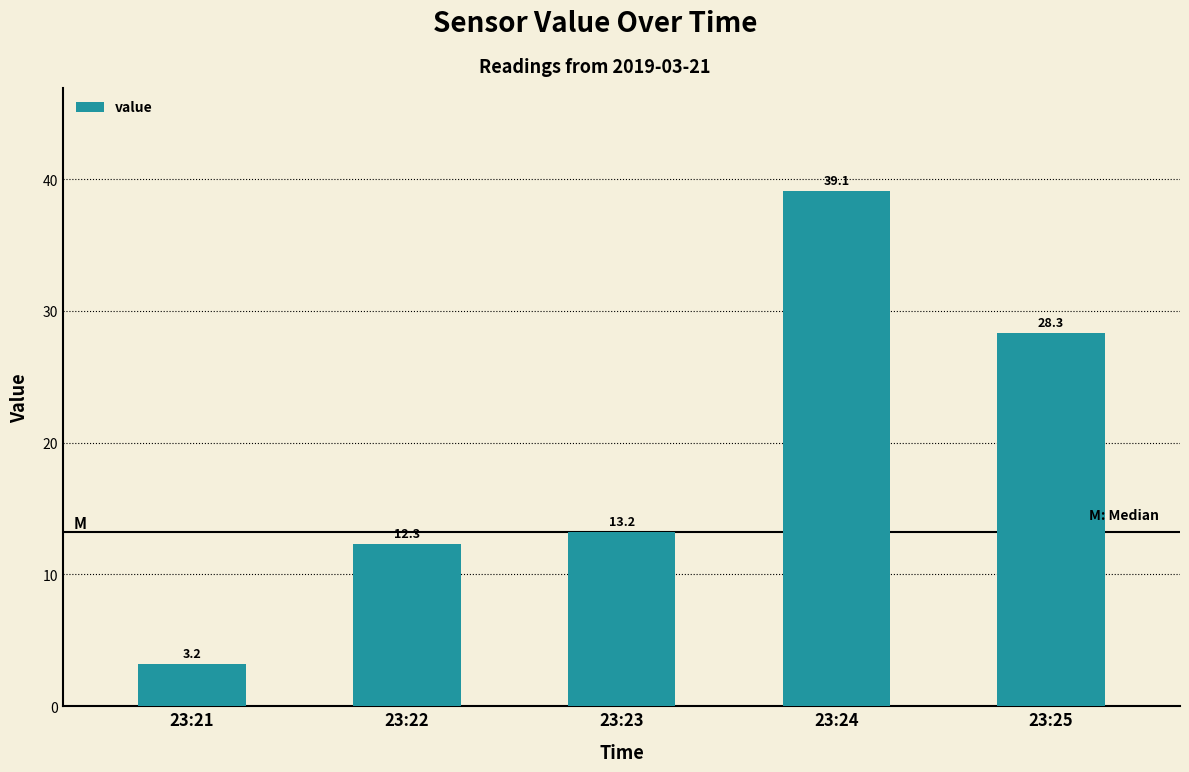

What value does the data have at 23:22?

12.3